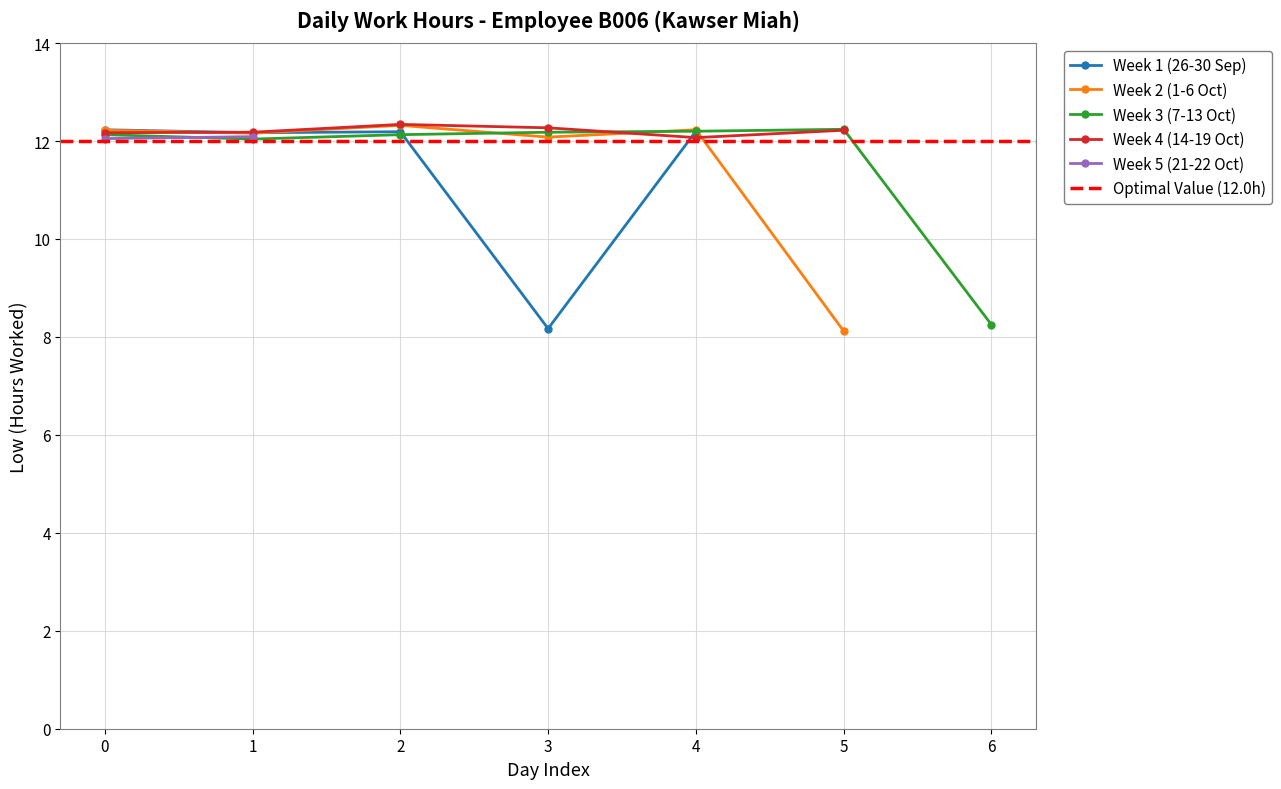

True or false: Thu (26) and Sat (28) intersect in this chart.

False